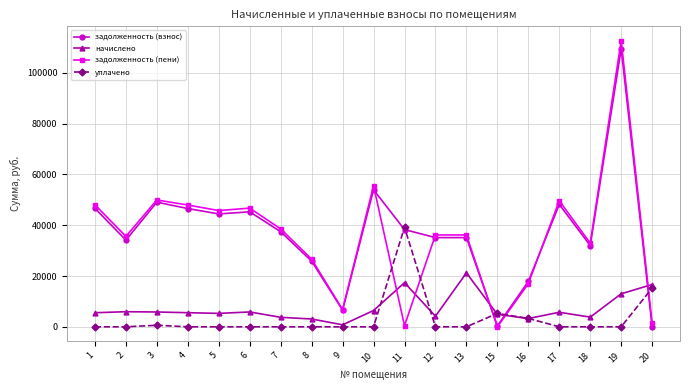

Does the chart have visible grid lines?

Yes